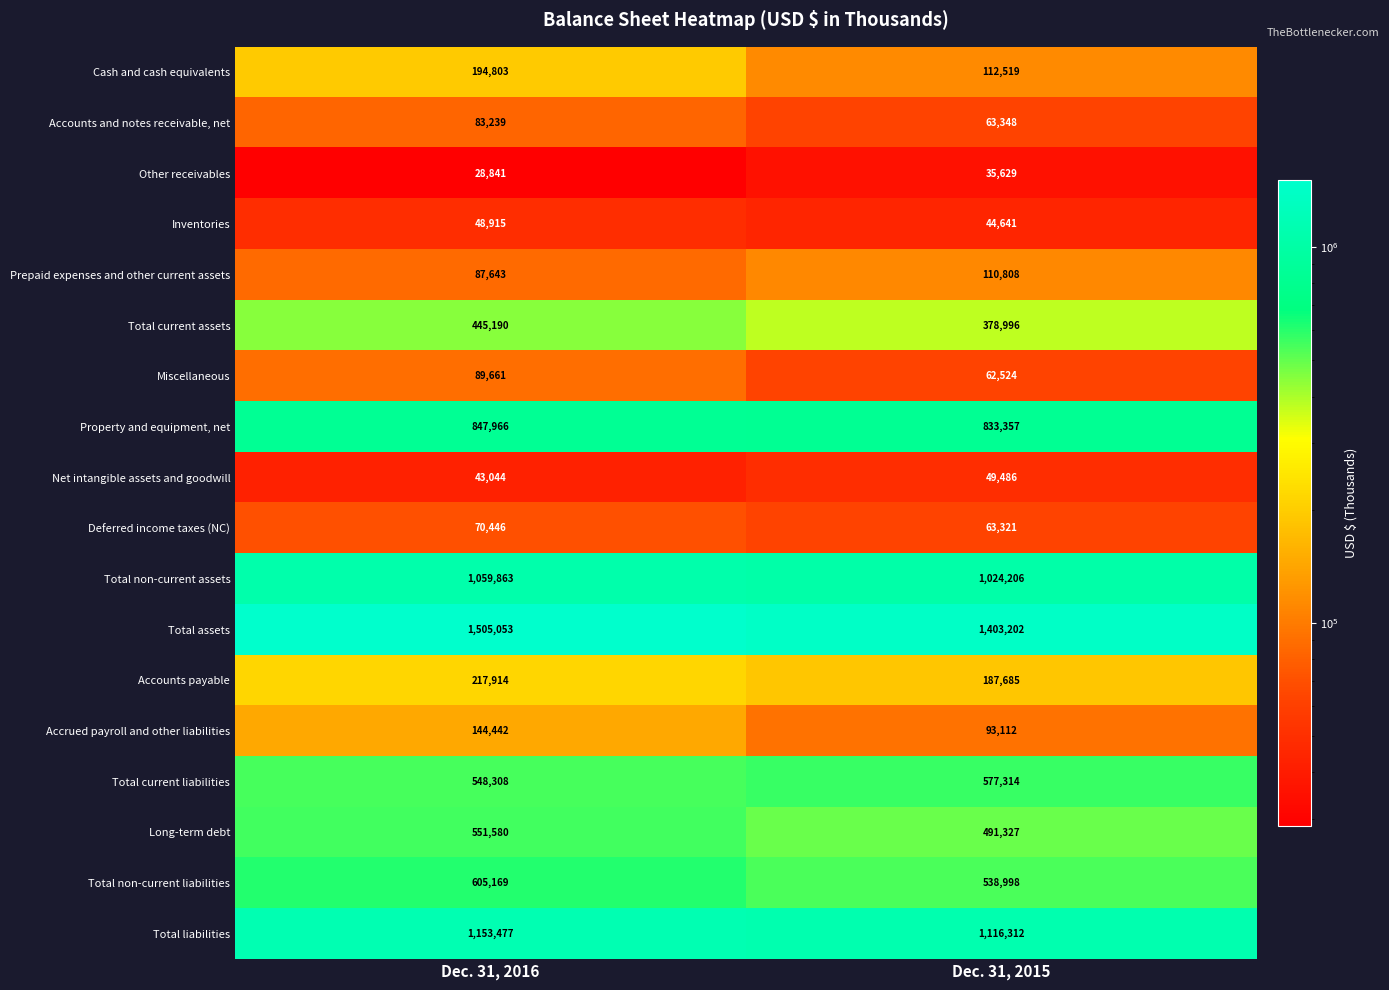

Is the value of Accounts payable at Dec. 31, 2016 greater than the value of Accounts and notes receivable, net at Dec. 31, 2015?

Yes